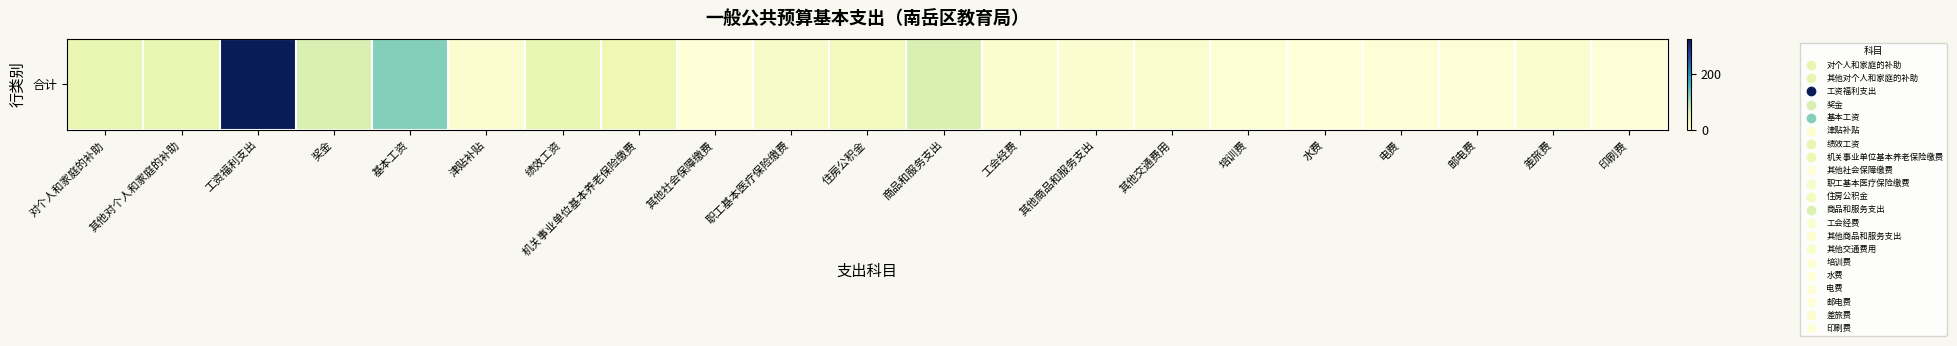

Which label corresponds to the smallest value in the chart?

水费